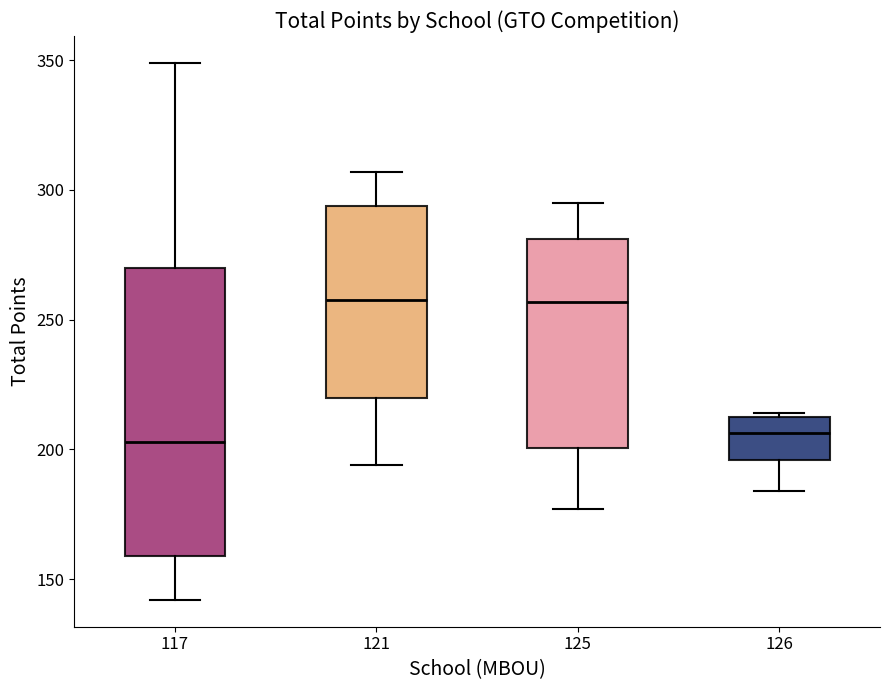

Reading left to right, transcribe this box plot: for each box, give where its median line is, the range the box spans, and where its two whiskers end, as read against the y-axis. The values are not printed on the chart, so give them approximately, as read against the axis.

117: median 205, box 160 to 270, whiskers 140 to 350
121: median 260, box 220 to 295, whiskers 195 to 305
125: median 255, box 200 to 280, whiskers 175 to 295
126: median 205, box 195 to 215, whiskers 185 to 215